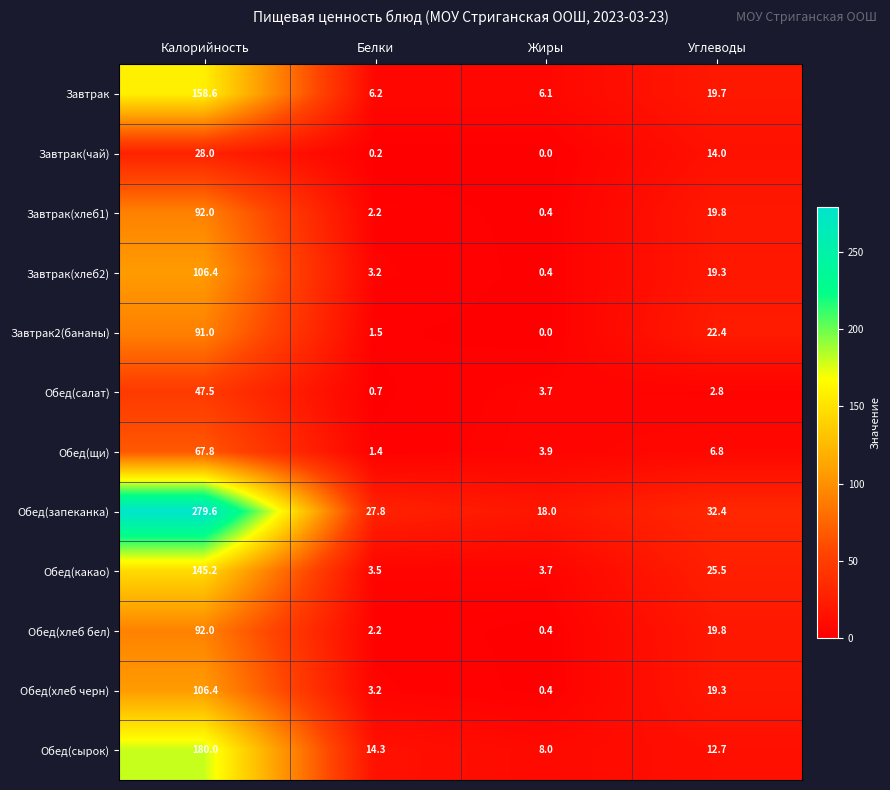

Which category has the highest value in the Обед(сырок) series?

Калорийность